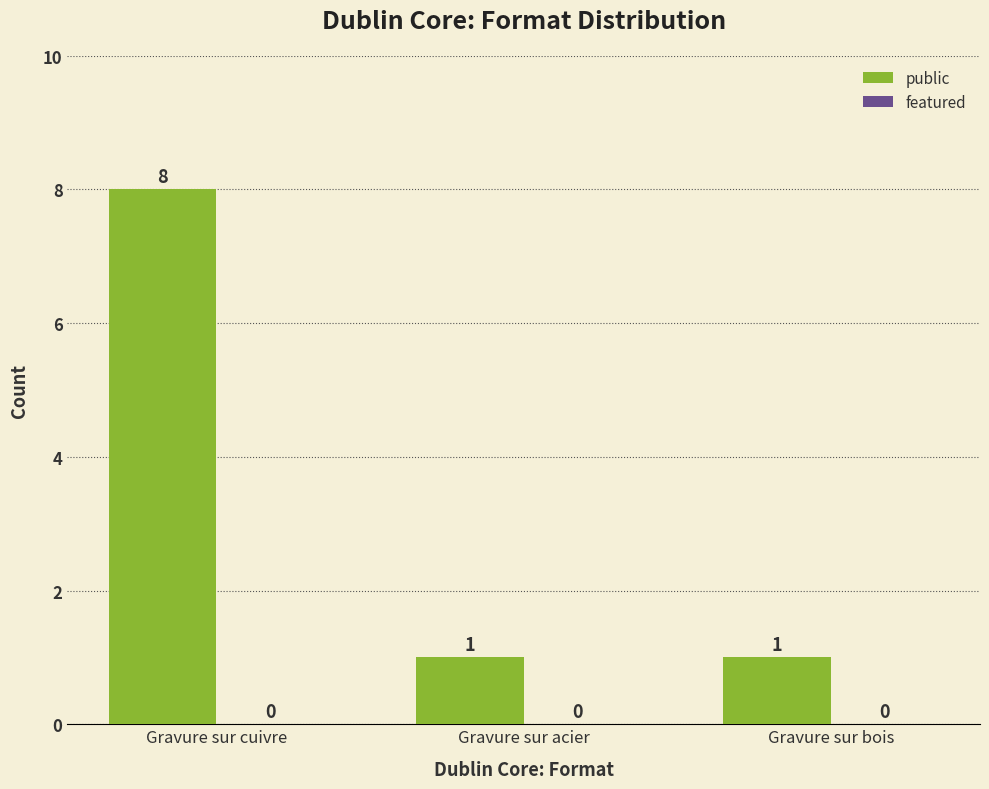

Which has a higher value, Gravure sur acier or Gravure sur cuivre?

Gravure sur cuivre